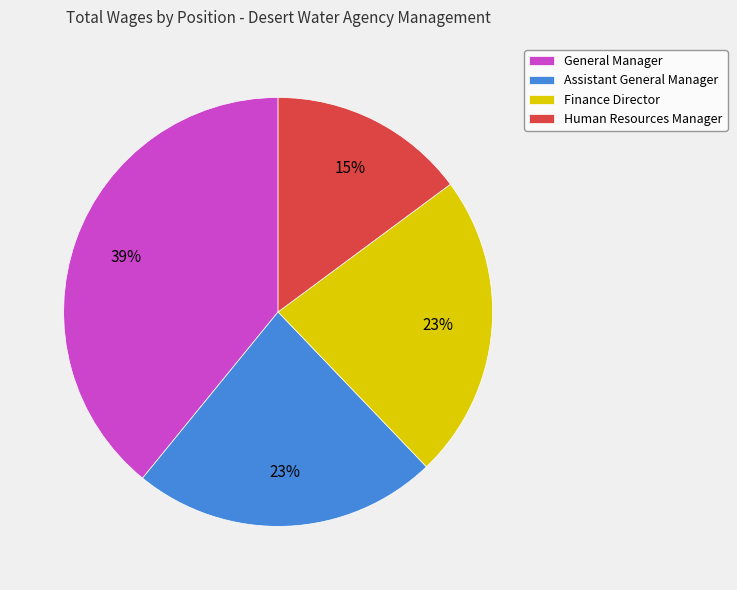

Is it true that Human Resources Manager is 15% of the pie?

True